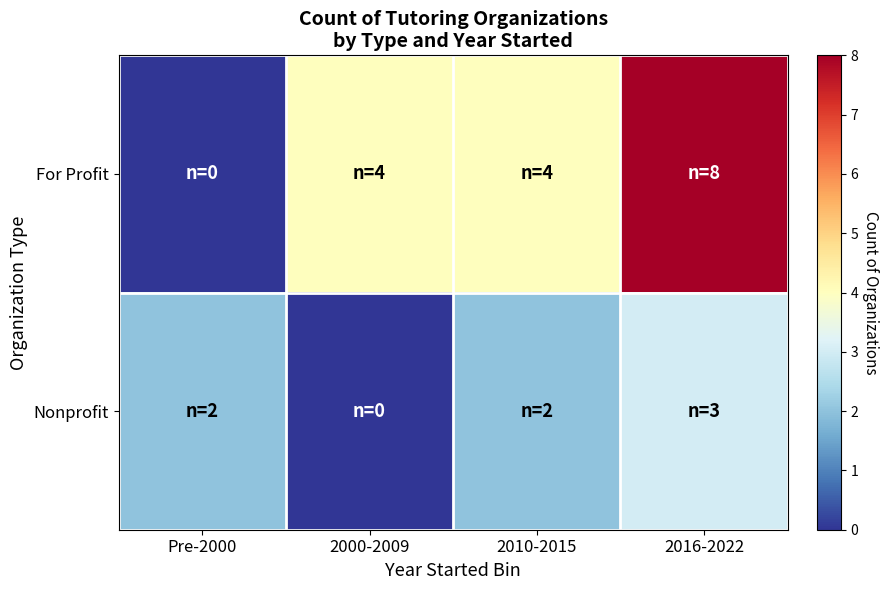

Which series has the largest range (max minus min)?

For Profit